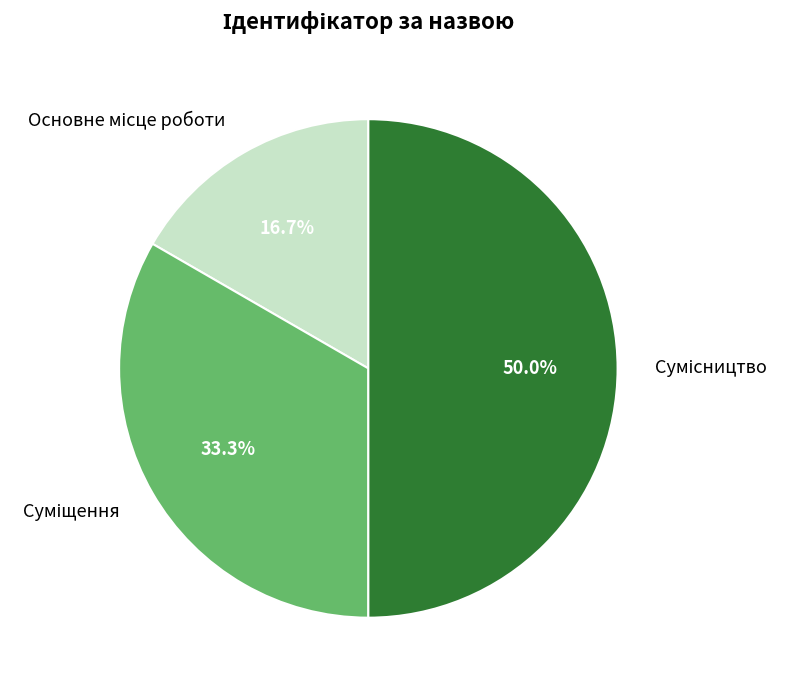

The Основне місце роботи slice represents 17% of the pie. True or false?

True